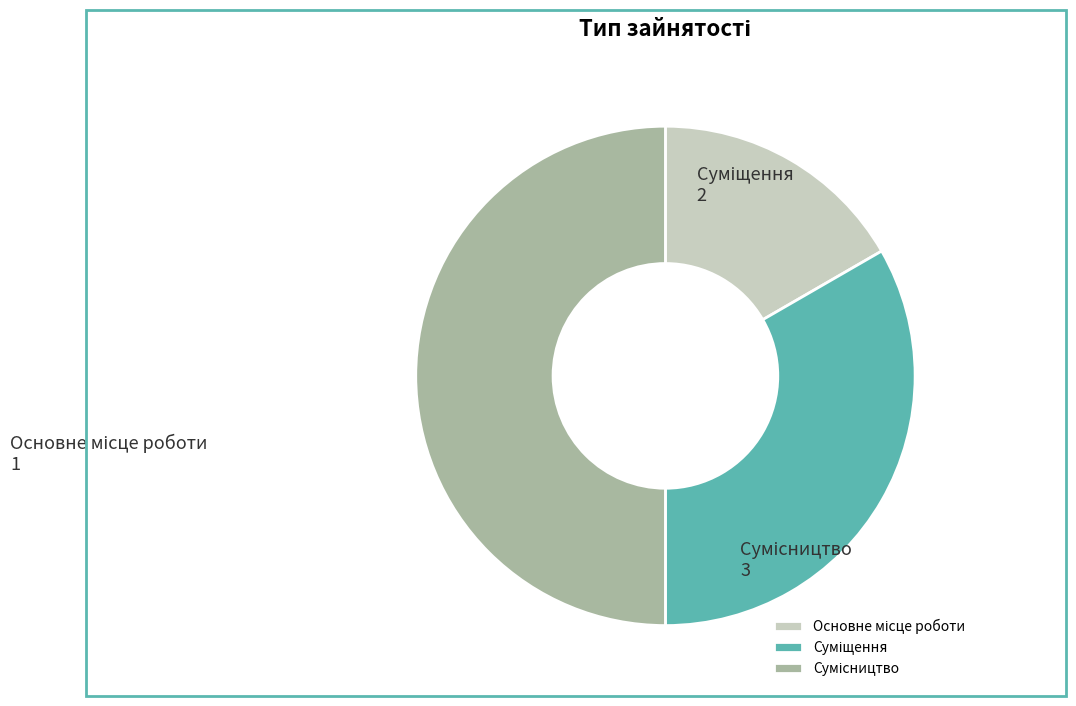

To the nearest percent, what is the average slice percentage?

33%